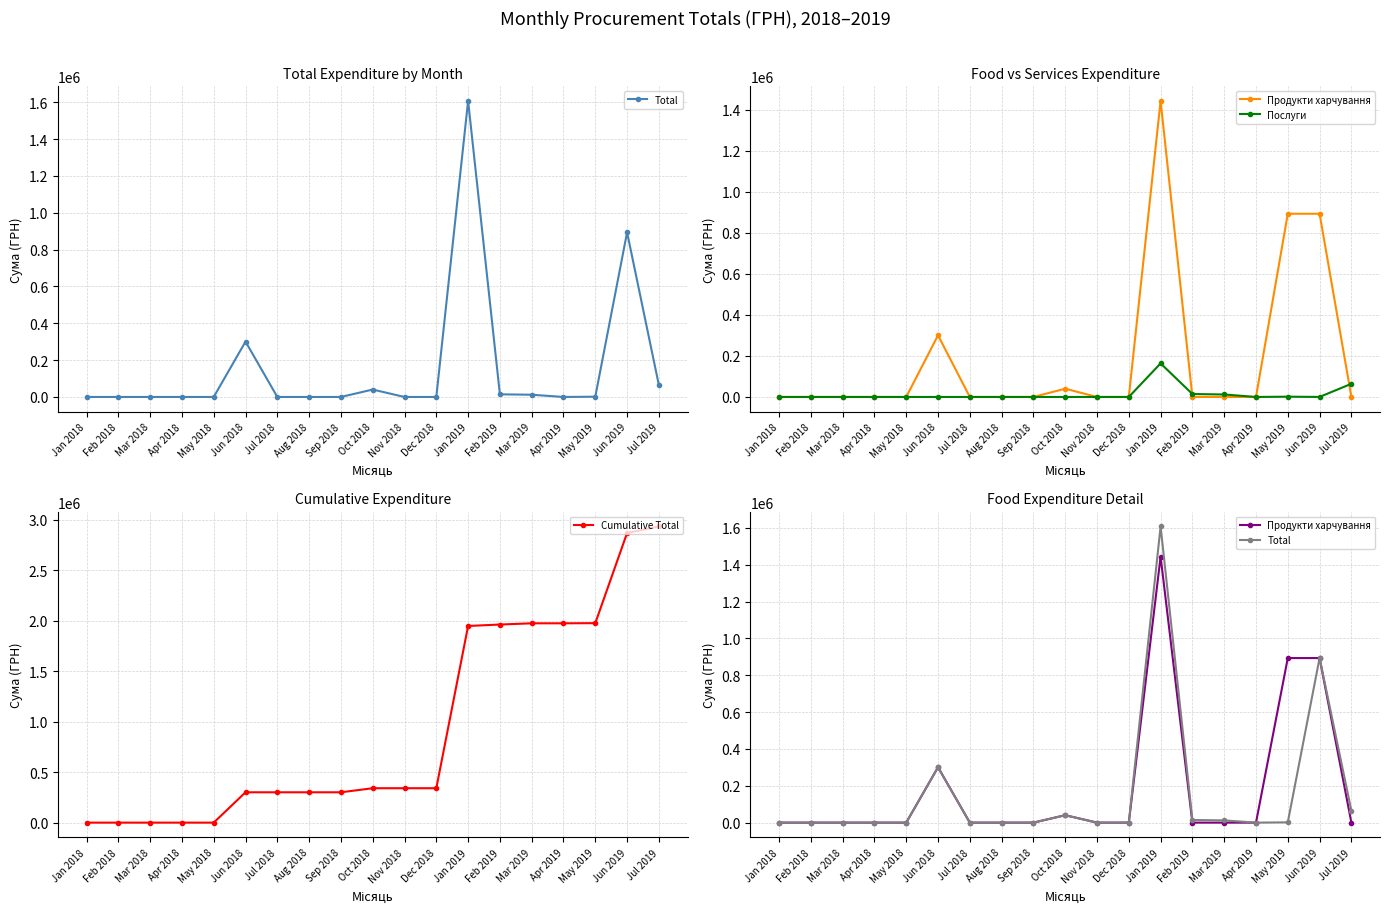

How many categories are shown in the chart?

19